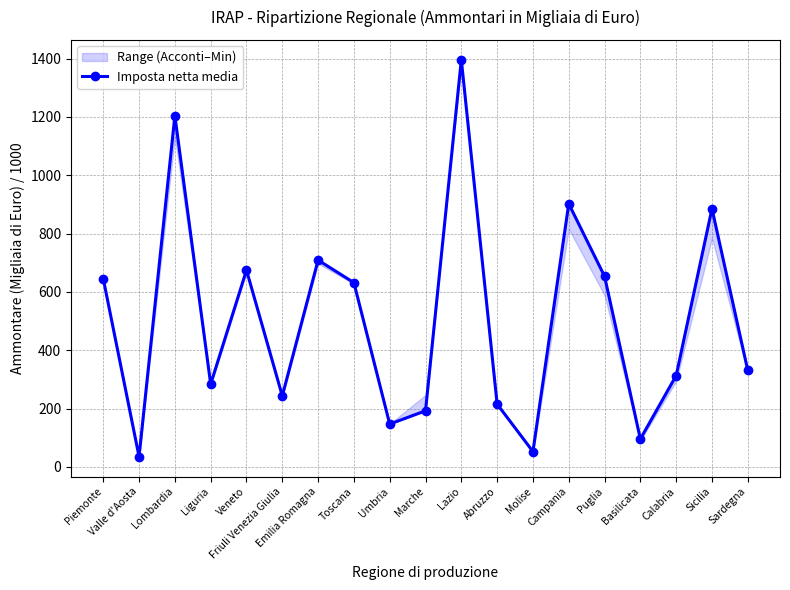

What is the change in value from Valle d'Aosta to Sardegna?

+295.9